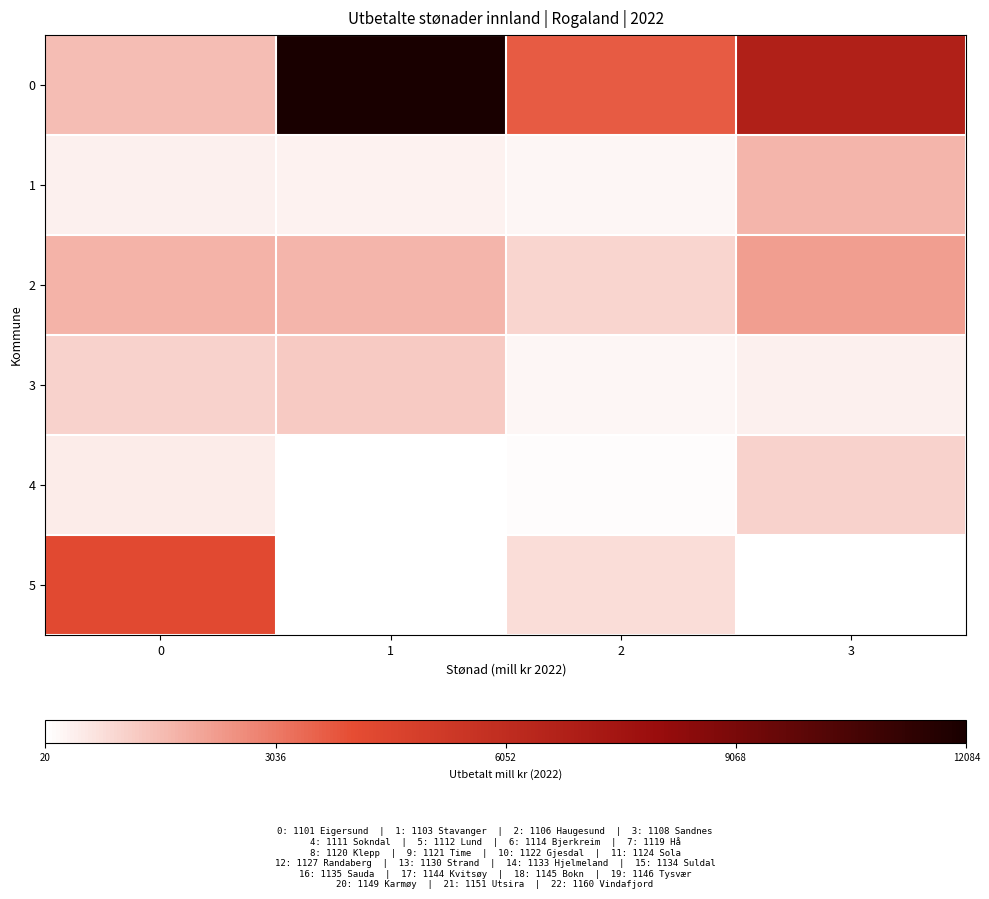

Is it true that 0 equals 1517.6 at 0?

True